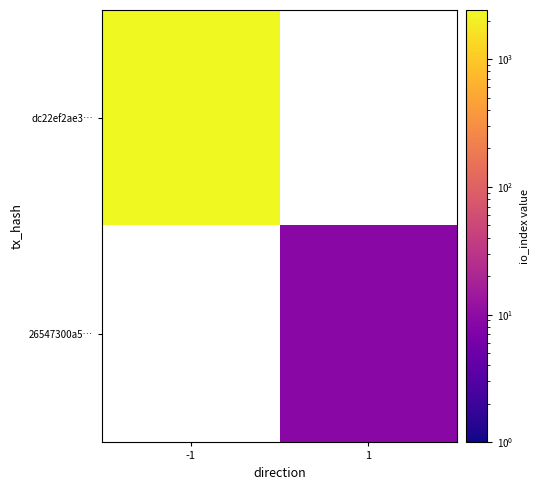

Which label corresponds to the smallest value in the chart?

1